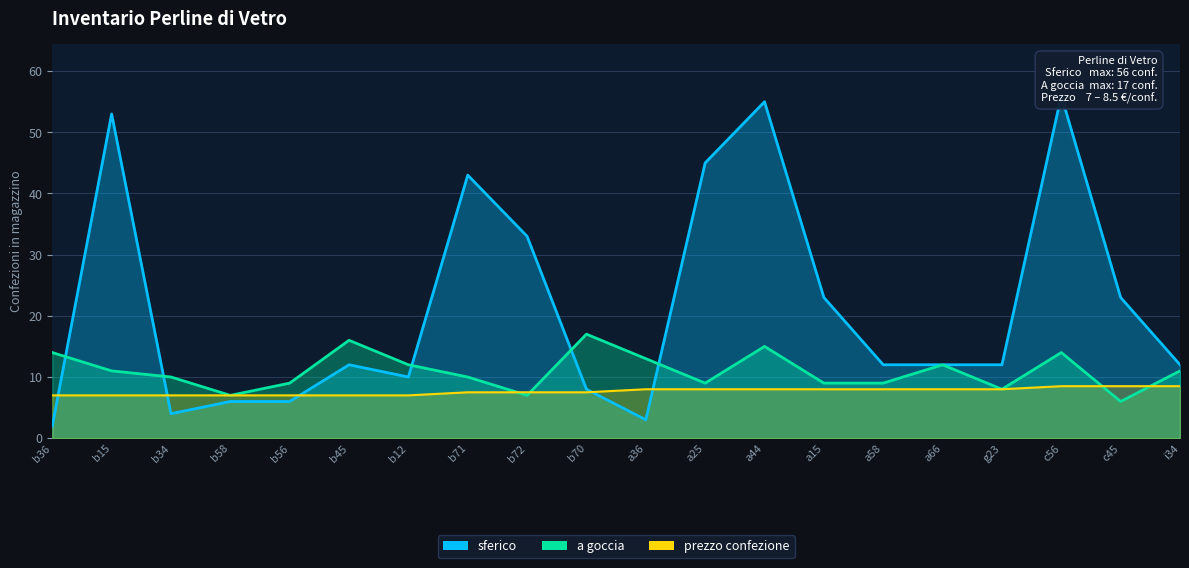

At which category is the sum across all series the highest?

a44